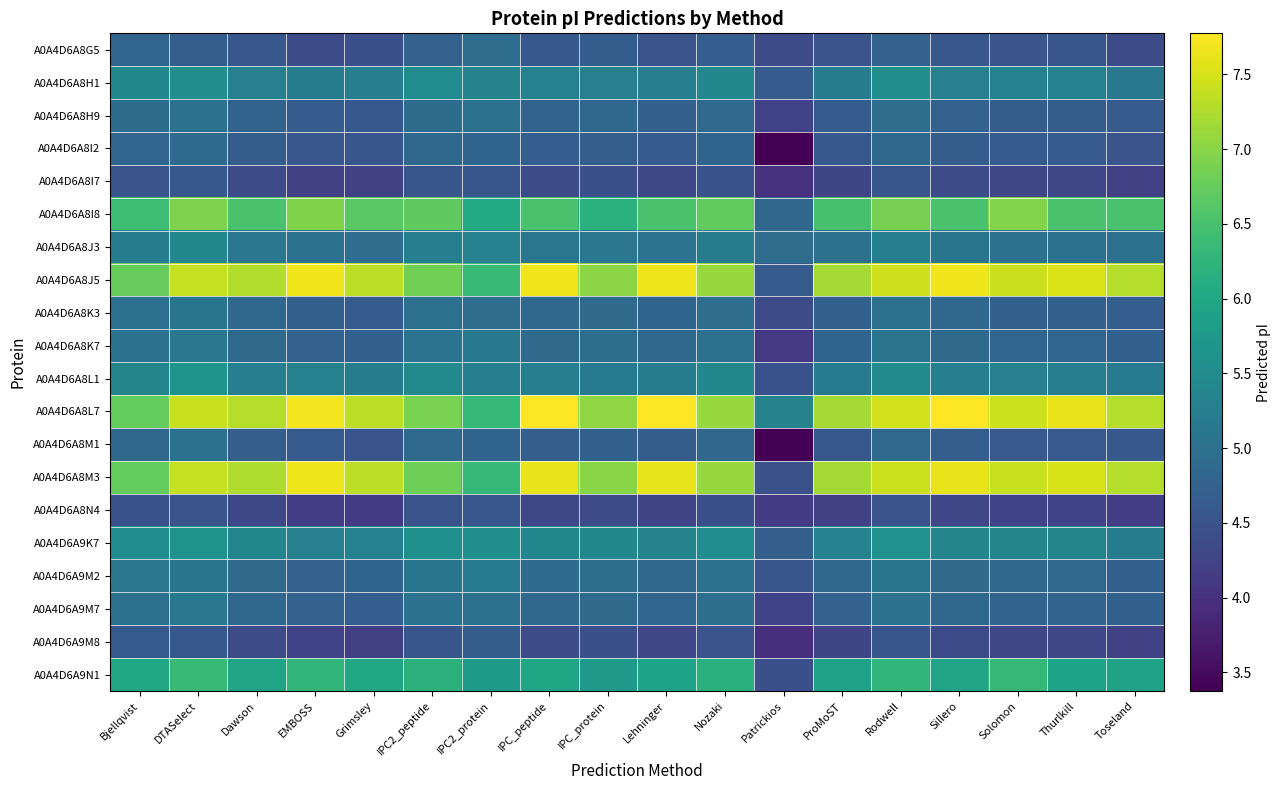

What is the greatest value displayed?

7.8